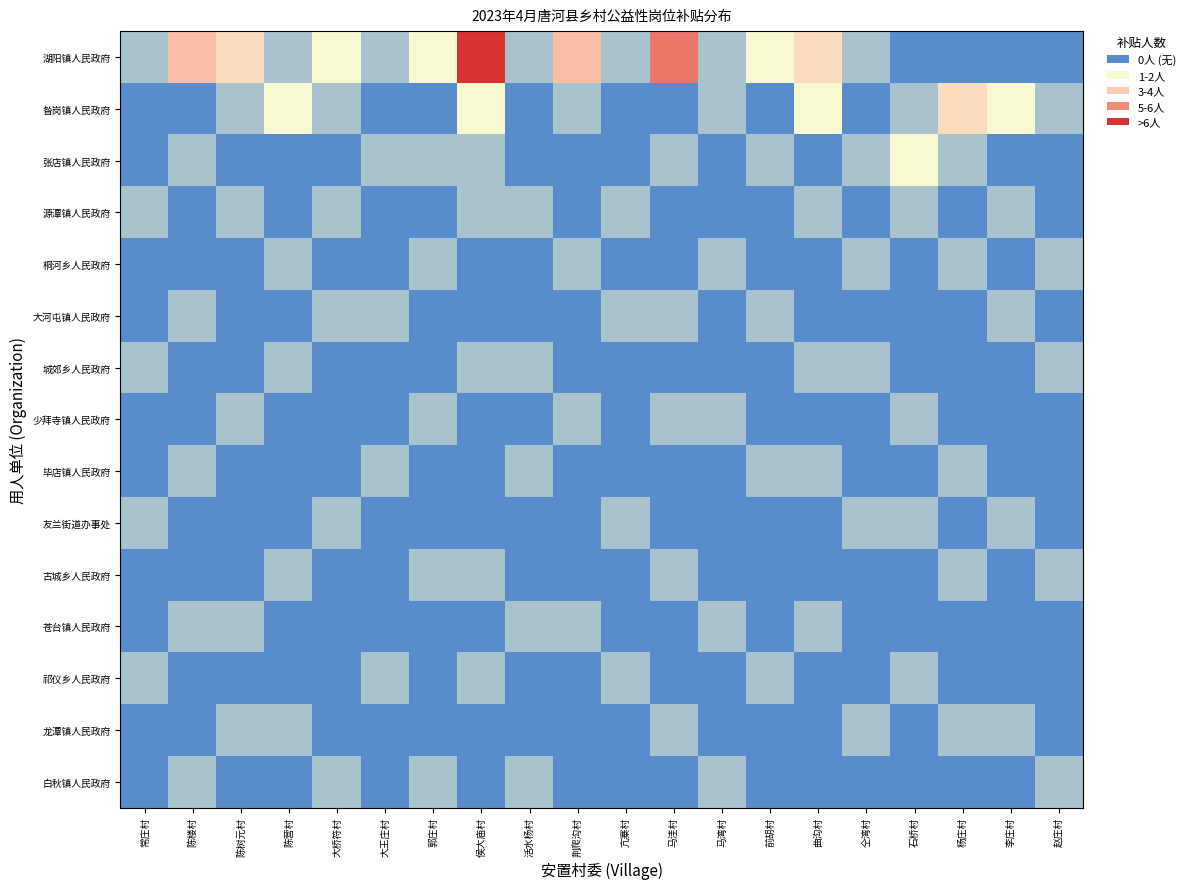

Reading left to right, extract all data points from this chart.

湖阳镇人民政府: 常庄村=800	陈楼村=3200	陈树元村=2400	陈营村=800	大桥符村=1600	大王庄村=800	郭庄村=1600	侯大庙村=4800	活水杨村=800	荆爬沟村=3200	亢寨村=800	马洼村=4000	马湾村=800	前胡村=1600	曲沟村=2400	仝湾村=800	石桥村=0	杨庄村=0	李庄村=0	赵庄村=0
昝岗镇人民政府: 常庄村=0	陈楼村=0	陈树元村=800	陈营村=1600	大桥符村=800	大王庄村=0	郭庄村=0	侯大庙村=1600	活水杨村=0	荆爬沟村=800	亢寨村=0	马洼村=0	马湾村=800	前胡村=0	曲沟村=1600	仝湾村=0	石桥村=800	杨庄村=2400	李庄村=1600	赵庄村=800
张店镇人民政府: 常庄村=0	陈楼村=800	陈树元村=0	陈营村=0	大桥符村=0	大王庄村=800	郭庄村=800	侯大庙村=800	活水杨村=0	荆爬沟村=0	亢寨村=0	马洼村=800	马湾村=0	前胡村=800	曲沟村=0	仝湾村=800	石桥村=1600	杨庄村=800	李庄村=0	赵庄村=0
源潭镇人民政府: 常庄村=800	陈楼村=0	陈树元村=800	陈营村=0	大桥符村=800	大王庄村=0	郭庄村=0	侯大庙村=800	活水杨村=800	荆爬沟村=0	亢寨村=800	马洼村=0	马湾村=0	前胡村=0	曲沟村=800	仝湾村=0	石桥村=800	杨庄村=0	李庄村=800	赵庄村=0
桐河乡人民政府: 常庄村=0	陈楼村=0	陈树元村=0	陈营村=800	大桥符村=0	大王庄村=0	郭庄村=800	侯大庙村=0	活水杨村=0	荆爬沟村=800	亢寨村=0	马洼村=0	马湾村=800	前胡村=0	曲沟村=0	仝湾村=800	石桥村=0	杨庄村=800	李庄村=0	赵庄村=800
大河屯镇人民政府: 常庄村=0	陈楼村=800	陈树元村=0	陈营村=0	大桥符村=800	大王庄村=800	郭庄村=0	侯大庙村=0	活水杨村=0	荆爬沟村=0	亢寨村=800	马洼村=800	马湾村=0	前胡村=800	曲沟村=0	仝湾村=0	石桥村=0	杨庄村=0	李庄村=800	赵庄村=0
城郊乡人民政府: 常庄村=800	陈楼村=0	陈树元村=0	陈营村=800	大桥符村=0	大王庄村=0	郭庄村=0	侯大庙村=800	活水杨村=800	荆爬沟村=0	亢寨村=0	马洼村=0	马湾村=0	前胡村=0	曲沟村=800	仝湾村=800	石桥村=0	杨庄村=0	李庄村=0	赵庄村=800
少拜寺镇人民政府: 常庄村=0	陈楼村=0	陈树元村=800	陈营村=0	大桥符村=0	大王庄村=0	郭庄村=800	侯大庙村=0	活水杨村=0	荆爬沟村=800	亢寨村=0	马洼村=800	马湾村=800	前胡村=0	曲沟村=0	仝湾村=0	石桥村=800	杨庄村=0	李庄村=0	赵庄村=0
毕店镇人民政府: 常庄村=0	陈楼村=800	陈树元村=0	陈营村=0	大桥符村=0	大王庄村=800	郭庄村=0	侯大庙村=0	活水杨村=800	荆爬沟村=0	亢寨村=0	马洼村=0	马湾村=0	前胡村=800	曲沟村=800	仝湾村=0	石桥村=0	杨庄村=800	李庄村=0	赵庄村=0
友兰街道办事处: 常庄村=800	陈楼村=0	陈树元村=0	陈营村=0	大桥符村=800	大王庄村=0	郭庄村=0	侯大庙村=0	活水杨村=0	荆爬沟村=0	亢寨村=800	马洼村=0	马湾村=0	前胡村=0	曲沟村=0	仝湾村=800	石桥村=800	杨庄村=0	李庄村=800	赵庄村=0
古城乡人民政府: 常庄村=0	陈楼村=0	陈树元村=0	陈营村=800	大桥符村=0	大王庄村=0	郭庄村=800	侯大庙村=800	活水杨村=0	荆爬沟村=0	亢寨村=0	马洼村=800	马湾村=0	前胡村=0	曲沟村=0	仝湾村=0	石桥村=0	杨庄村=800	李庄村=0	赵庄村=800
苍台镇人民政府: 常庄村=0	陈楼村=800	陈树元村=800	陈营村=0	大桥符村=0	大王庄村=0	郭庄村=0	侯大庙村=0	活水杨村=800	荆爬沟村=800	亢寨村=0	马洼村=0	马湾村=800	前胡村=0	曲沟村=800	仝湾村=0	石桥村=0	杨庄村=0	李庄村=0	赵庄村=0
祁仪乡人民政府: 常庄村=800	陈楼村=0	陈树元村=0	陈营村=0	大桥符村=0	大王庄村=800	郭庄村=0	侯大庙村=800	活水杨村=0	荆爬沟村=0	亢寨村=800	马洼村=0	马湾村=0	前胡村=800	曲沟村=0	仝湾村=0	石桥村=800	杨庄村=0	李庄村=0	赵庄村=0
龙潭镇人民政府: 常庄村=0	陈楼村=0	陈树元村=800	陈营村=800	大桥符村=0	大王庄村=0	郭庄村=0	侯大庙村=0	活水杨村=0	荆爬沟村=0	亢寨村=0	马洼村=800	马湾村=0	前胡村=0	曲沟村=0	仝湾村=800	石桥村=0	杨庄村=800	李庄村=800	赵庄村=0
白秋镇人民政府: 常庄村=0	陈楼村=800	陈树元村=0	陈营村=0	大桥符村=800	大王庄村=0	郭庄村=800	侯大庙村=0	活水杨村=800	荆爬沟村=0	亢寨村=0	马洼村=0	马湾村=800	前胡村=0	曲沟村=0	仝湾村=0	石桥村=0	杨庄村=0	李庄村=0	赵庄村=800